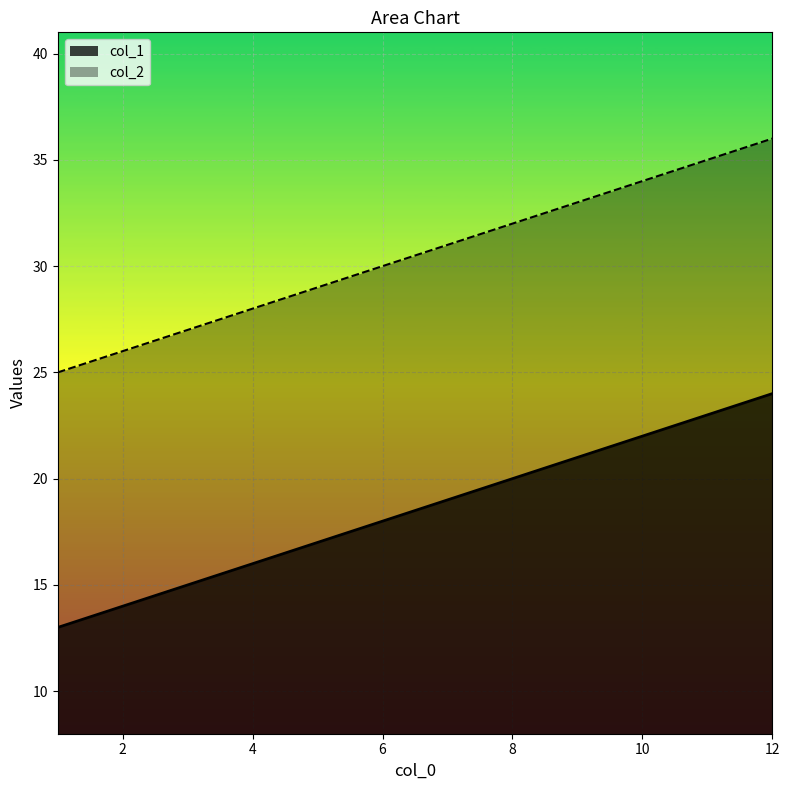

The col_1 series shows 20 at 3. True or false?

False